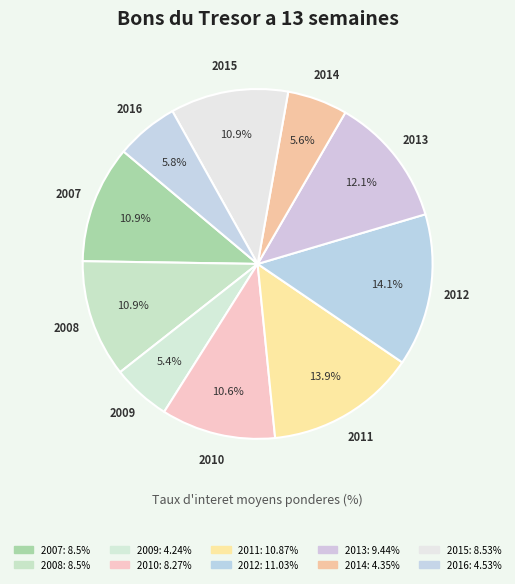

How many slices are in this pie chart?

10